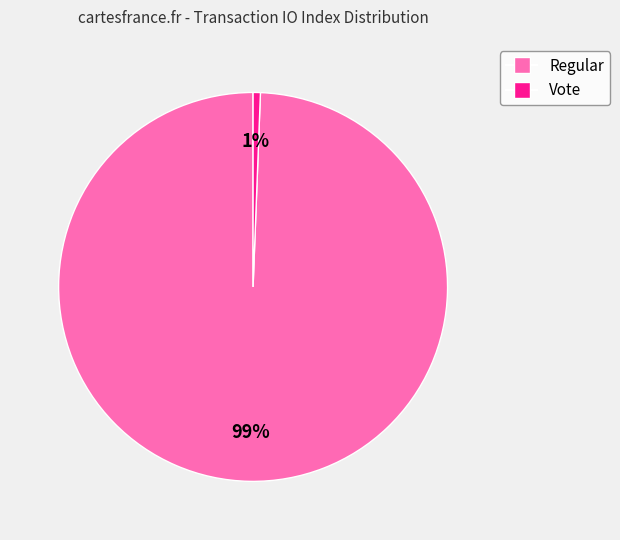

True or false: Regular accounts for 89% of the total.

False